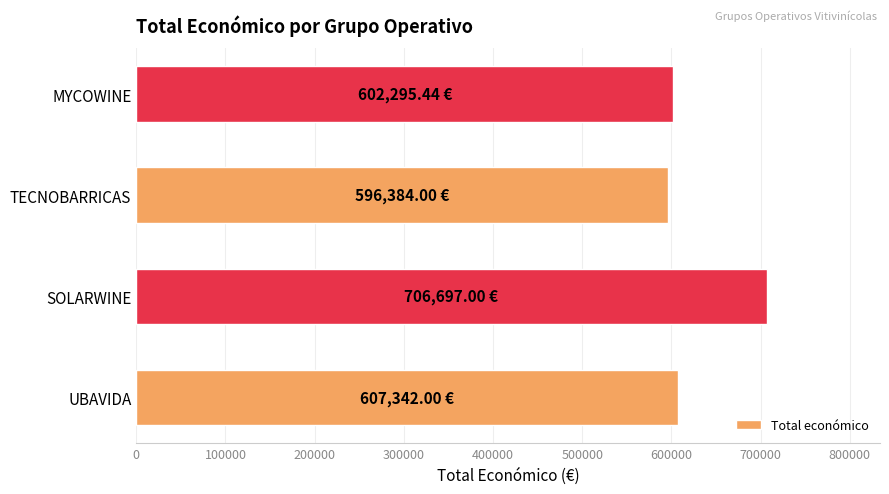

What is the difference between the maximum and second lowest values?

104401.6